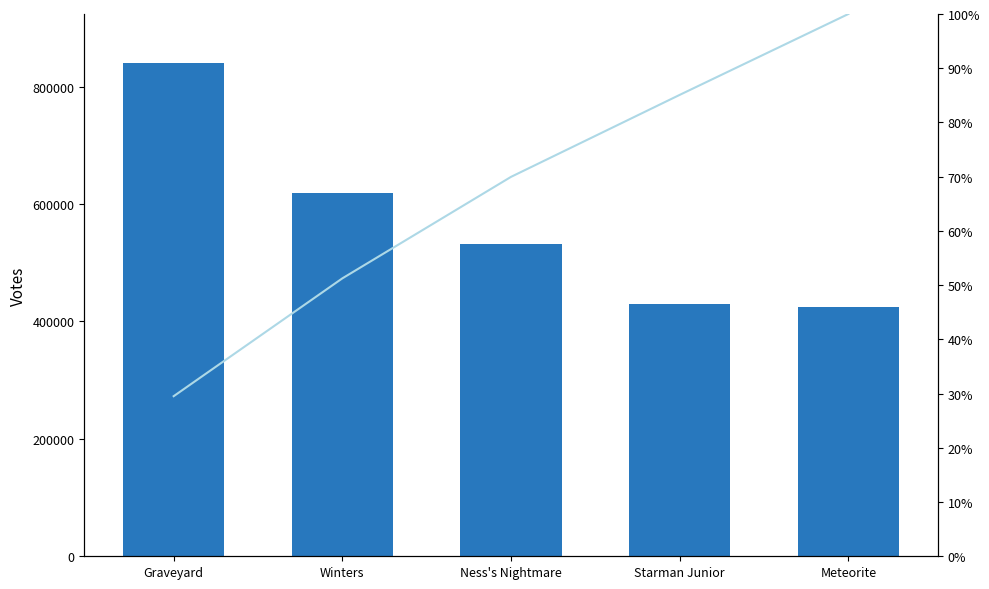

What is the difference between the highest and lowest values at Starman Junior?

429896.9